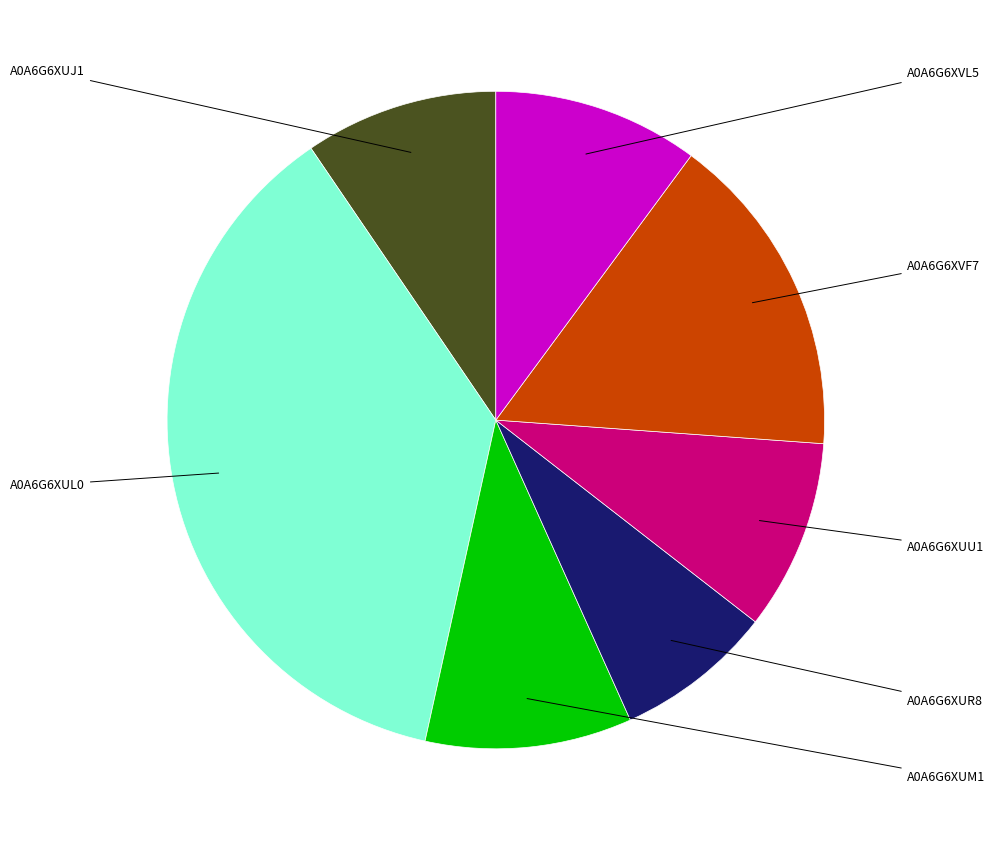

Does A0A6G6XUJ1 account for over 50% of the chart?

No